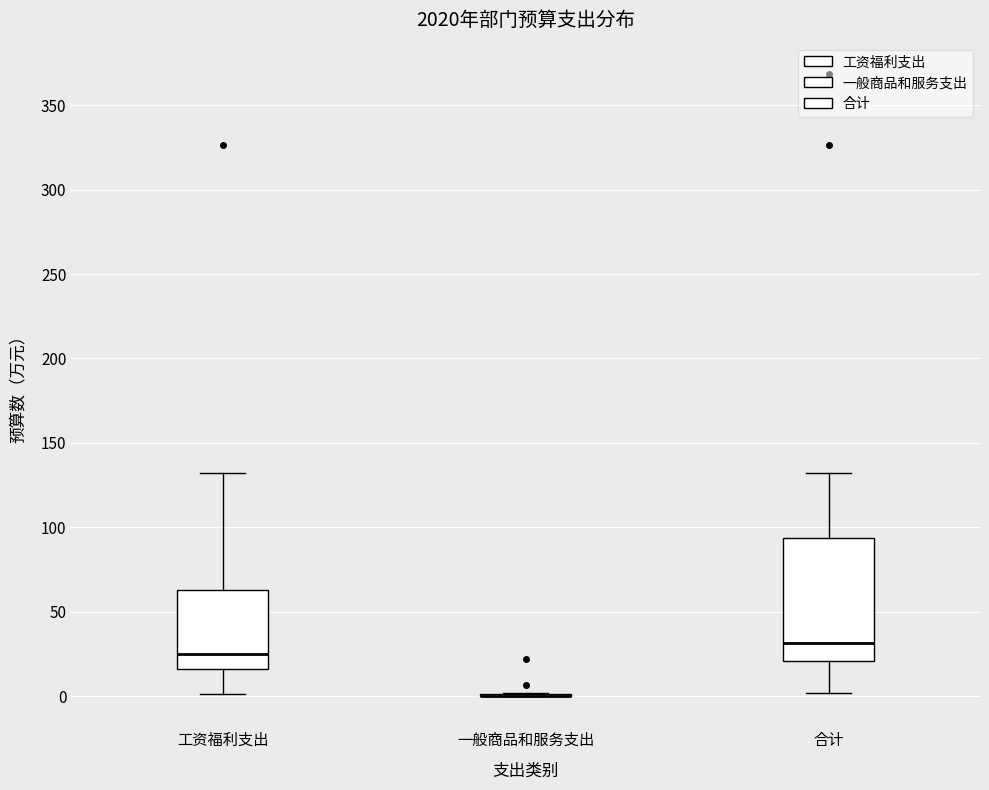

Comparing the boxes themselves (not the whiskers), which one is the tallest?

合计